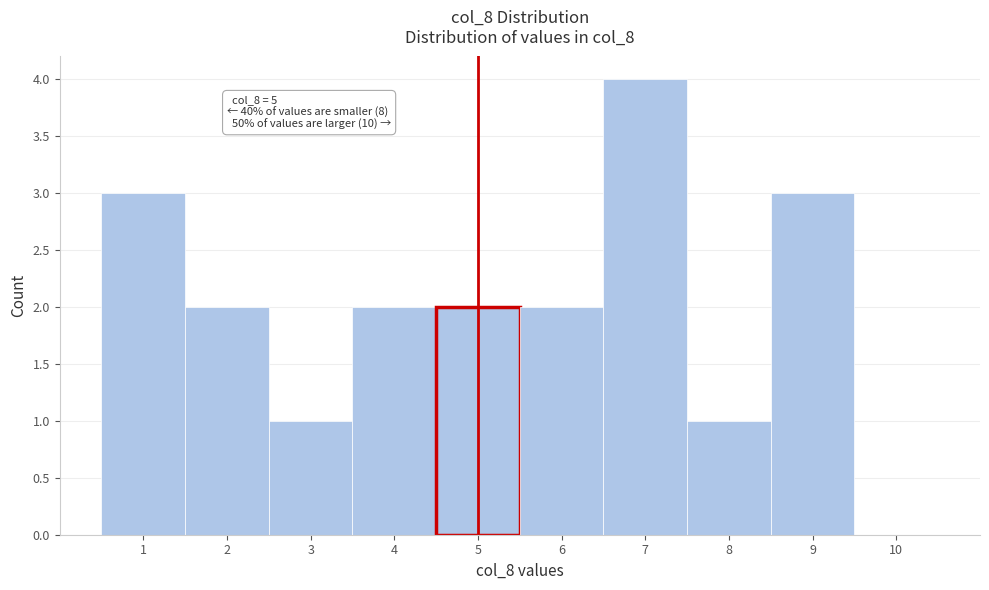

Over which range of the x-axis is the bar tallest?

6.5 to 7.5